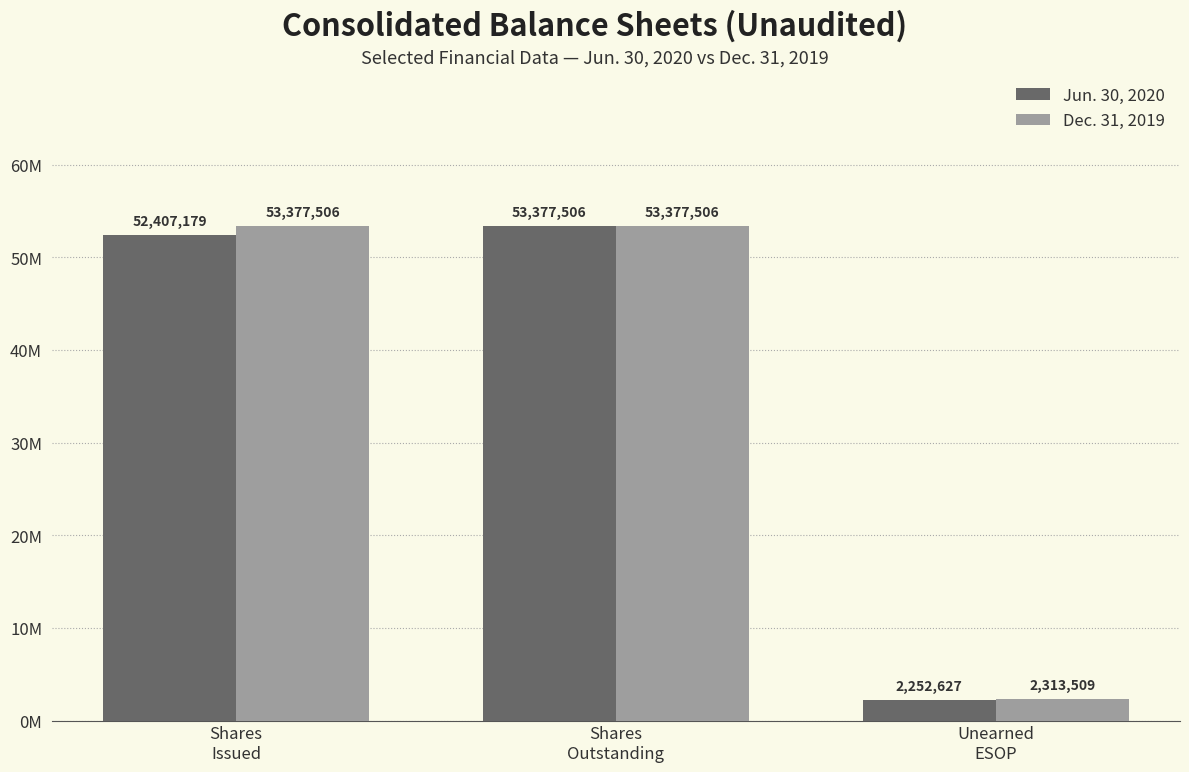

Is the value of Jun. 30, 2020 at Shares
Issued greater than the value of Dec. 31, 2019 at Shares
Issued?

No